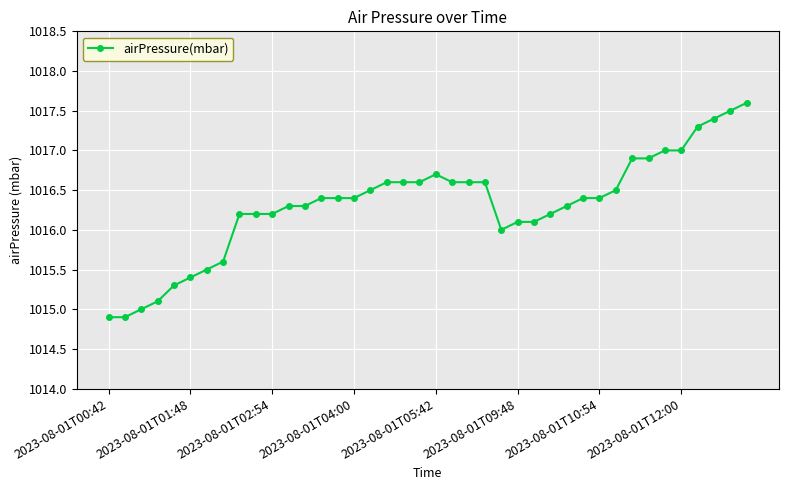

What is the smallest value displayed?

1014.9